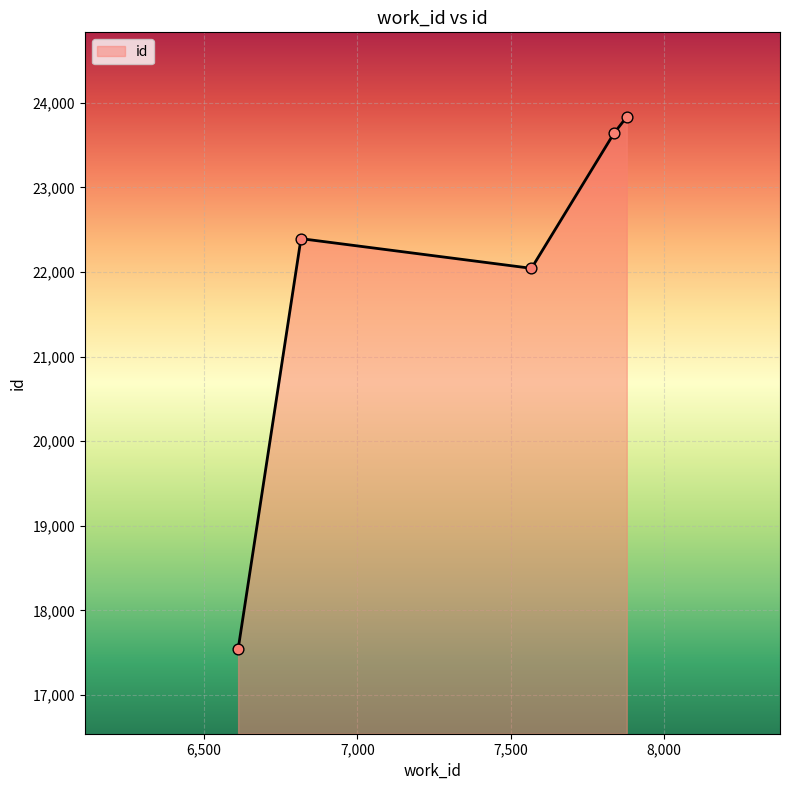

What is the difference between the maximum and second lowest values?

1790